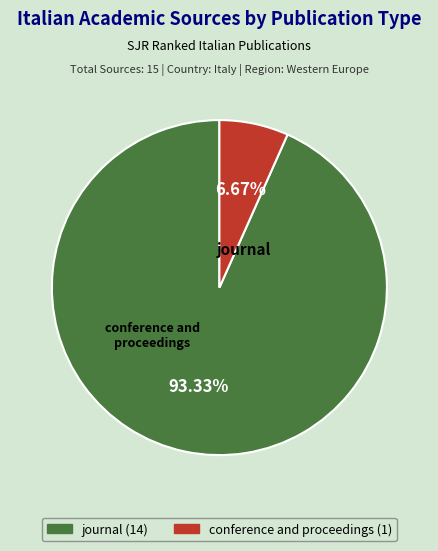

What is the ratio of the value at journal to the value at conference and proceedings?

14.0